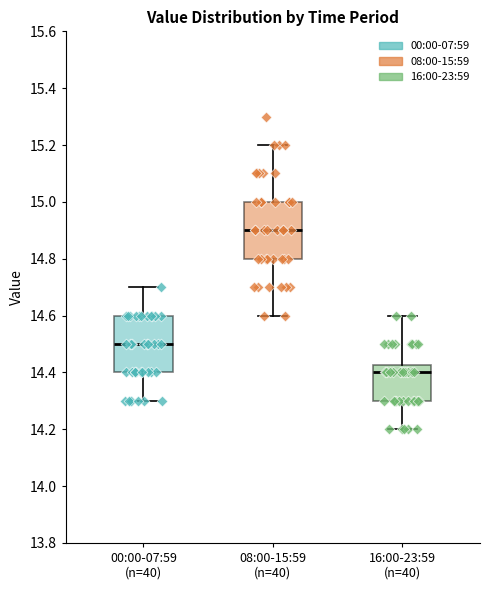

Reading left to right, read every box against the y-axis: the position of its median line, the range the box covers, and the ends of its whiskers. The values are not printed on the chart, so give them approximately, as read against the axis.

00:00-07:59 (n=40): median 14.50, box 14.40 to 14.60, whiskers 14.30 to 14.70
08:00-15:59 (n=40): median 14.90, box 14.80 to 15.00, whiskers 14.60 to 15.20
16:00-23:59 (n=40): median 14.40, box 14.30 to 14.42, whiskers 14.20 to 14.60